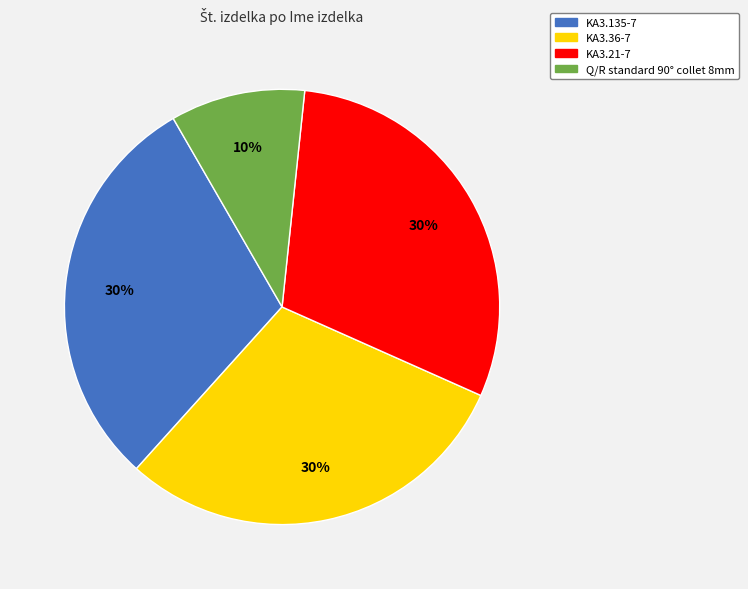

Is it true that KA3.21-7 is 30% of the pie?

True